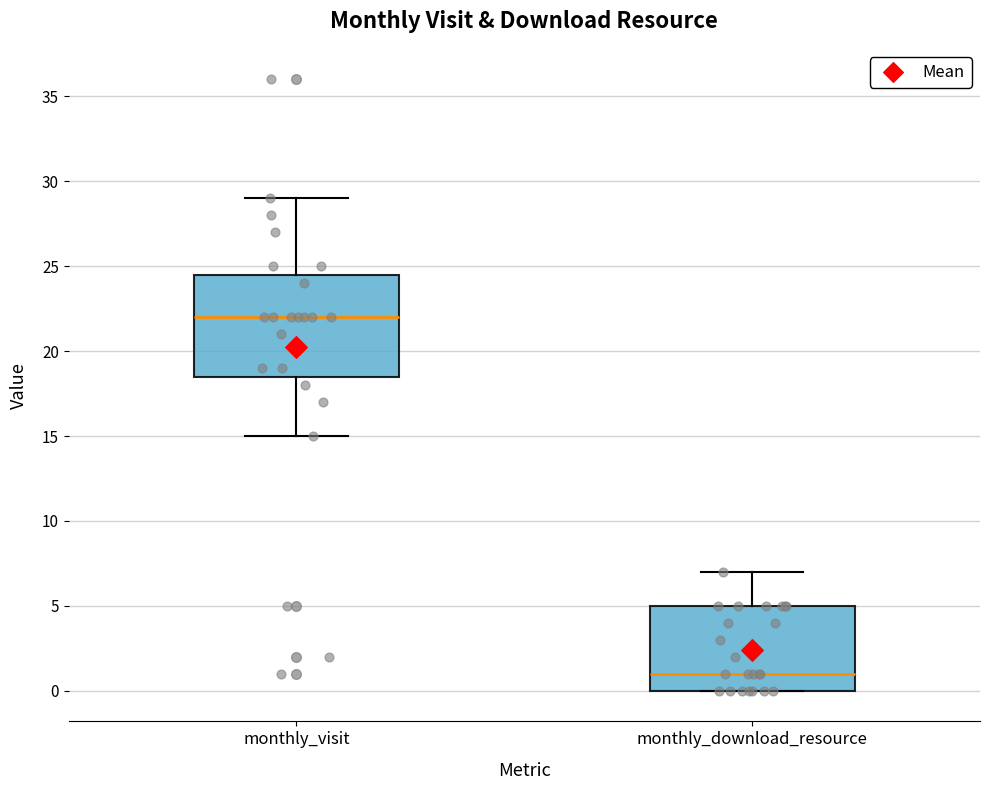

Where does the upper whisker of the box for monthly_visit end on the y-axis? The values are not printed on the chart, so give them approximately, as read against the axis.

29.0